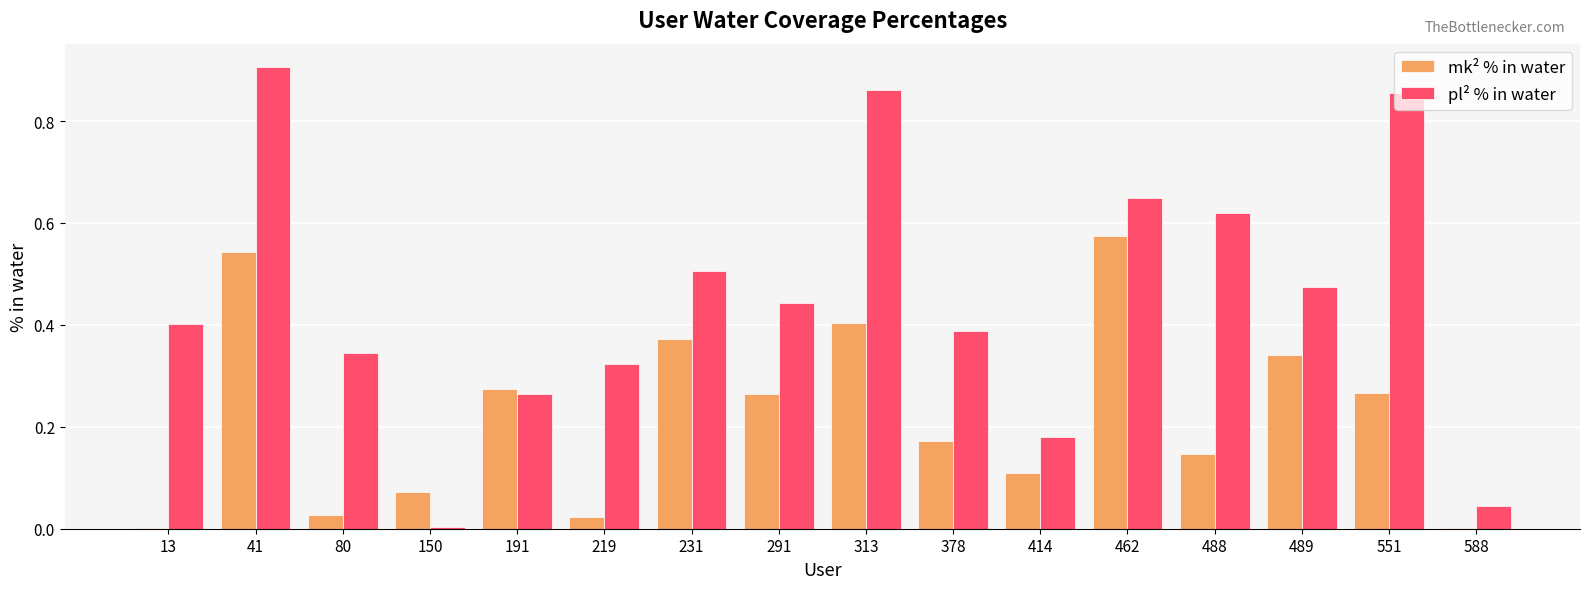

Which series changed the most between 191 and 488?

pl² % in water